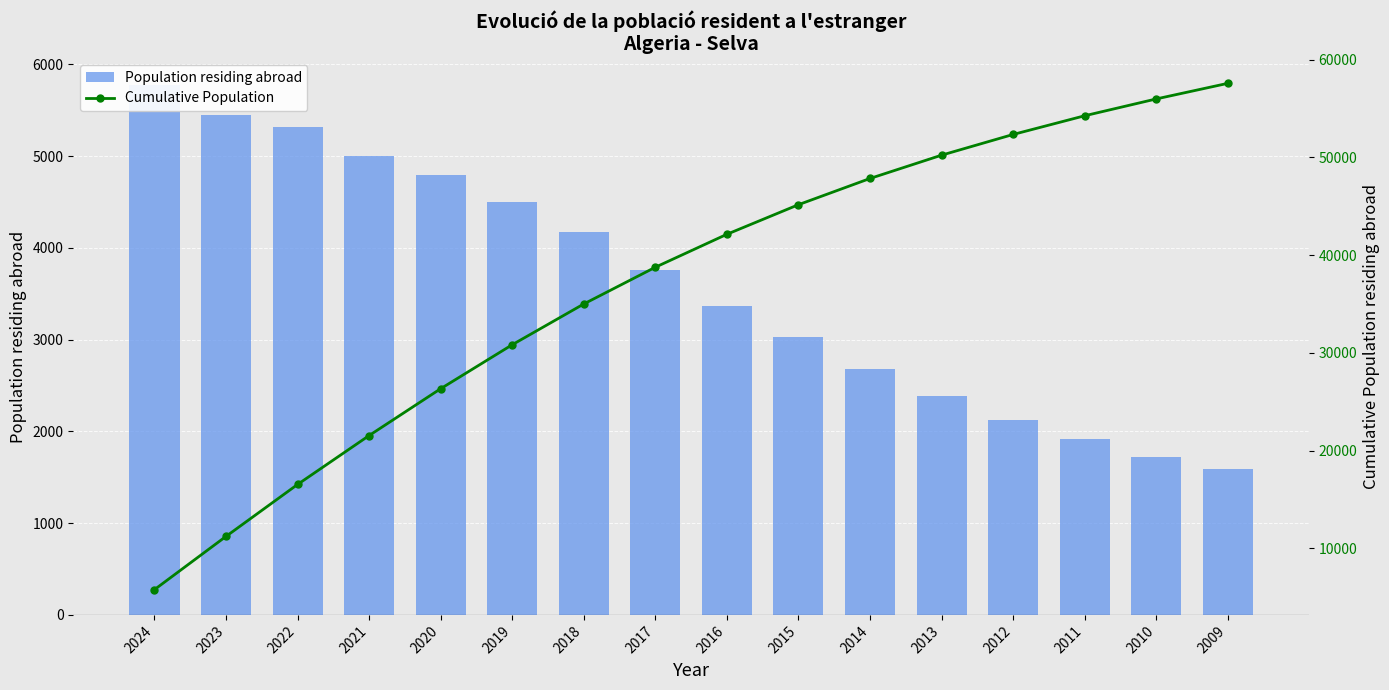

What is the highest value of the Population residing abroad series?

5780